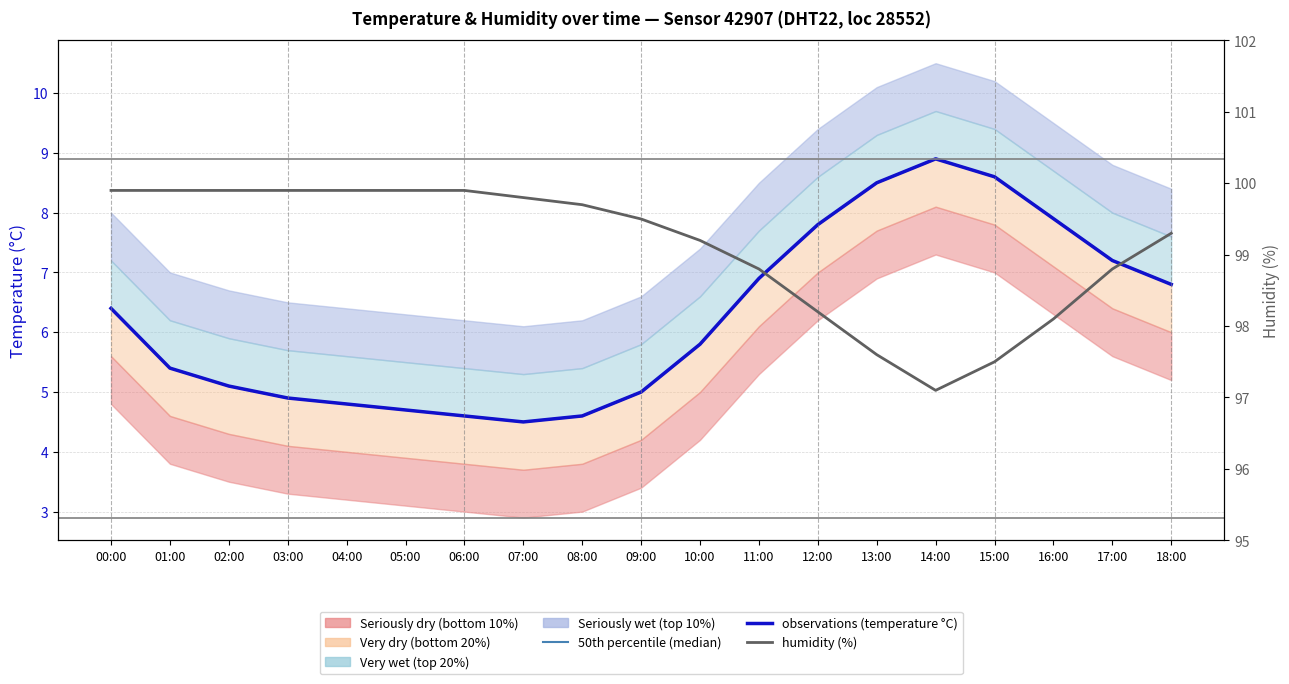

What is the difference between the highest and lowest values at 01:00?

94.5